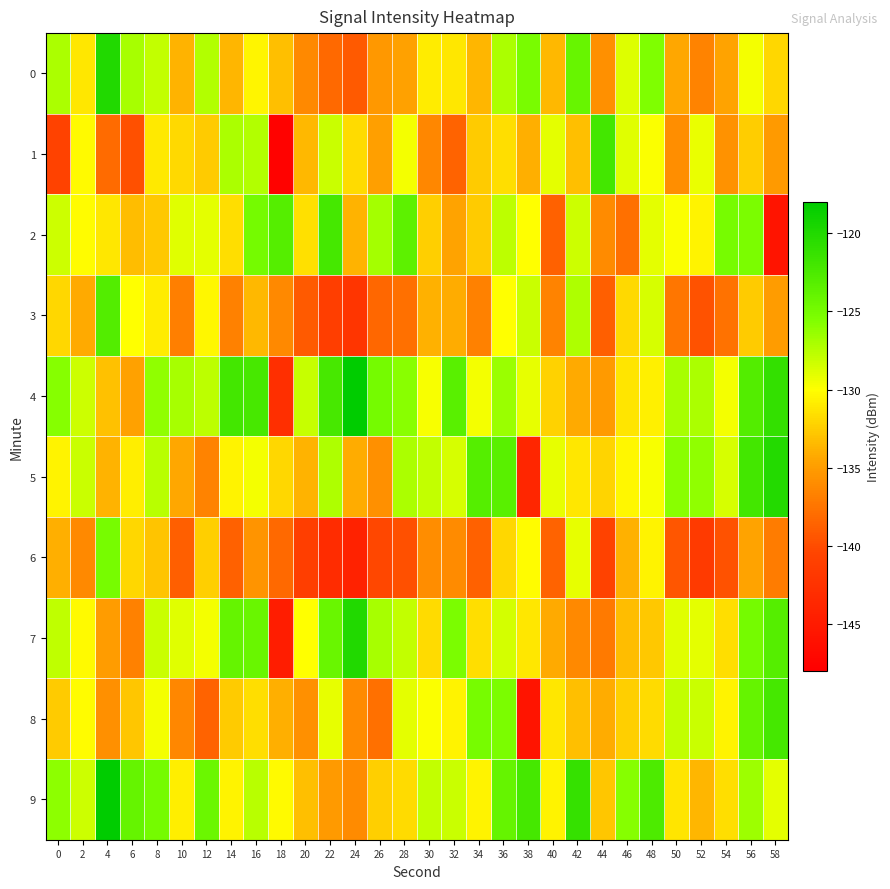

Reading right to left, extract all data points from this chart.

0: 58=-132.1	56=-129.6	54=-134.6	52=-136.6	50=-134.3	48=-125.6	46=-128.8	44=-135.8	42=-124.2	40=-133.6	38=-125.2	36=-127.0	34=-133.6	32=-131.1	30=-130.9	28=-134.7	26=-135.3	24=-139.2	22=-138.2	20=-136.2	18=-133.2	16=-130.5	14=-133.6	12=-127.3	10=-133.8	8=-127.9	6=-127.0	4=-120.0	2=-131.2	0=-127.0
1: 58=-135.2	56=-132.5	54=-135.6	52=-129.3	50=-135.8	48=-129.9	46=-129.0	44=-122.0	42=-133.2	40=-129.0	38=-134.1	36=-131.6	34=-132.6	32=-138.6	30=-136.3	28=-129.6	26=-134.8	24=-131.8	22=-128.2	20=-133.6	18=-147.7	16=-127.3	14=-127.1	12=-132.6	10=-131.9	8=-131.1	6=-139.7	4=-138.1	2=-130.2	0=-140.7
2: 58=-145.7	56=-125.3	54=-125.1	52=-130.6	50=-129.9	48=-129.1	46=-137.7	44=-136.1	42=-128.2	40=-138.7	38=-130.1	36=-127.6	34=-132.6	32=-134.6	30=-132.3	28=-123.6	26=-126.8	24=-133.8	22=-122.2	20=-131.6	18=-123.2	16=-125.0	14=-131.6	12=-129.1	10=-128.9	8=-132.7	6=-133.3	4=-131.2	2=-130.2	0=-128.2
3: 58=-135.1	56=-132.6	54=-137.6	52=-139.6	50=-137.3	48=-128.6	46=-131.8	44=-138.8	42=-127.2	40=-136.6	38=-128.2	36=-130.0	34=-136.6	32=-134.1	30=-133.9	28=-137.7	26=-138.3	24=-142.2	22=-141.2	20=-139.2	18=-136.2	16=-133.5	14=-136.6	12=-130.3	10=-136.8	8=-130.9	6=-130.0	4=-123.0	2=-134.2	0=-132.0
4: 58=-121.2	56=-123.0	54=-129.6	52=-127.1	50=-126.9	48=-130.7	46=-131.3	44=-135.2	42=-134.2	40=-132.2	38=-129.2	36=-126.5	34=-129.6	32=-123.3	30=-129.8	28=-125.9	26=-125.0	24=-118.0	22=-122.2	20=-128.0	18=-142.7	16=-122.3	14=-122.1	12=-127.6	10=-126.9	8=-126.1	6=-134.7	4=-133.1	2=-128.2	0=-125.7
5: 58=-120.2	56=-122.0	54=-128.6	52=-126.1	50=-125.9	48=-129.7	46=-130.3	44=-132.2	42=-131.2	40=-129.2	38=-143.7	36=-123.3	34=-123.1	32=-128.6	30=-127.9	28=-127.1	26=-135.7	24=-134.1	22=-127.2	20=-133.7	18=-132.1	16=-129.6	14=-130.6	12=-136.6	10=-134.3	8=-127.6	6=-130.8	4=-133.8	2=-128.2	0=-130.6
6: 58=-137.1	56=-134.6	54=-139.6	52=-141.6	50=-139.3	48=-130.6	46=-133.8	44=-140.8	42=-129.2	40=-138.6	38=-130.2	36=-132.0	34=-138.6	32=-136.1	30=-135.9	28=-139.7	26=-140.3	24=-144.2	22=-143.2	20=-141.2	18=-138.2	16=-135.5	14=-138.6	12=-132.3	10=-138.8	8=-132.9	6=-132.0	4=-125.0	2=-136.2	0=-134.0
7: 58=-123.2	56=-125.0	54=-131.6	52=-129.1	50=-128.9	48=-132.7	46=-133.3	44=-137.2	42=-136.2	40=-134.2	38=-131.2	36=-128.5	34=-131.6	32=-125.3	30=-131.8	28=-127.9	26=-127.0	24=-120.0	22=-124.2	20=-130.0	18=-144.7	16=-124.3	14=-124.1	12=-129.6	10=-128.9	8=-128.1	6=-136.7	4=-135.1	2=-130.2	0=-127.7
8: 58=-122.2	56=-124.0	54=-130.6	52=-128.1	50=-127.9	48=-131.7	46=-132.3	44=-134.2	42=-133.2	40=-131.2	38=-145.7	36=-125.3	34=-125.1	32=-130.6	30=-129.9	28=-129.1	26=-137.7	24=-136.1	22=-129.2	20=-135.7	18=-134.1	16=-131.6	14=-132.6	12=-138.6	10=-136.3	8=-129.6	6=-132.8	4=-135.8	2=-130.2	0=-132.6
9: 58=-129.1	56=-126.6	54=-131.6	52=-133.6	50=-131.3	48=-122.6	46=-125.8	44=-132.8	42=-121.2	40=-130.6	38=-122.2	36=-124.0	34=-130.6	32=-128.1	30=-127.9	28=-131.7	26=-132.3	24=-136.2	22=-135.2	20=-133.2	18=-130.2	16=-127.5	14=-130.6	12=-124.3	10=-130.8	8=-124.9	6=-124.0	4=-117.0	2=-128.2	0=-126.0